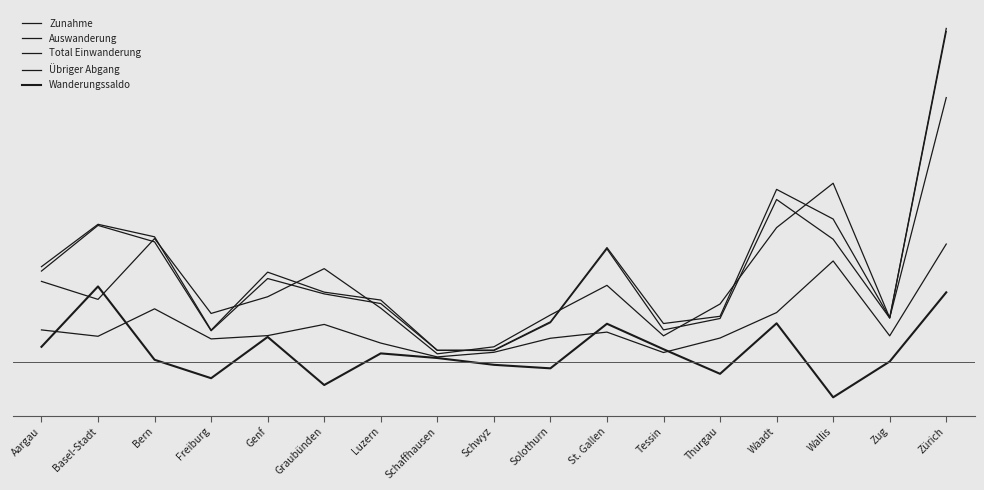

Read the Wanderungssaldo value at Thurgau.

-56